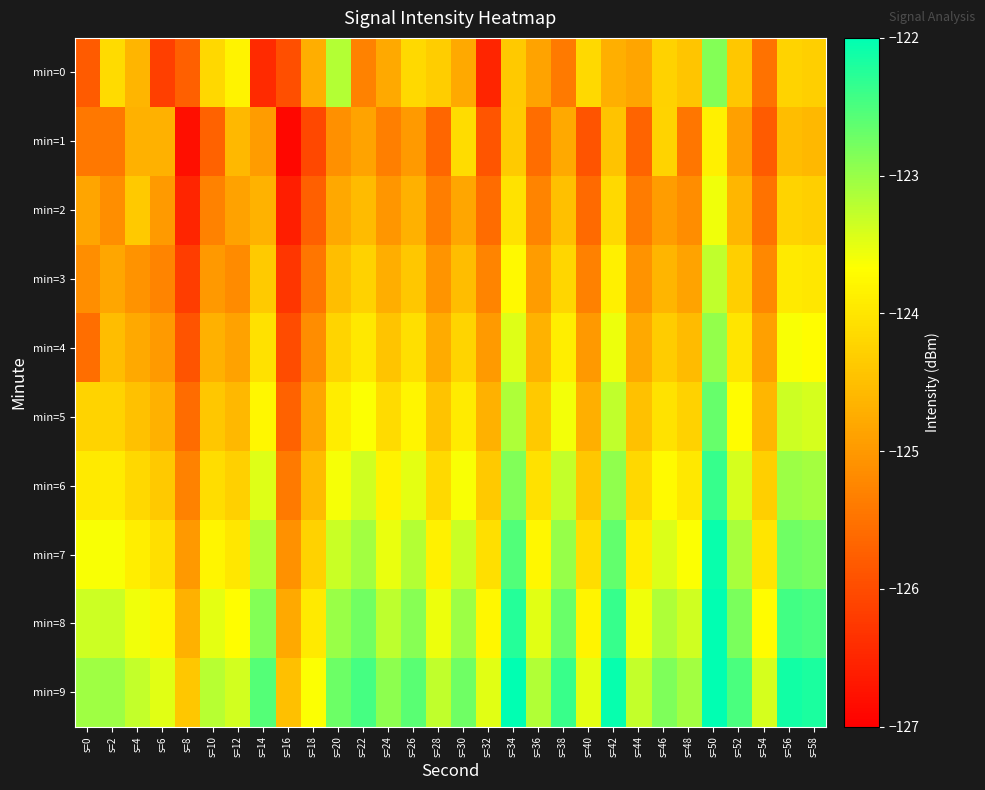

Reading right to left, what are all the values shown in this chart?

min=0: s=58=-124.3	s=56=-124.2	s=54=-125.5	s=52=-124.4	s=50=-122.9	s=48=-124.4	s=46=-124.3	s=44=-124.8	s=42=-124.7	s=40=-124.1	s=38=-125.4	s=36=-124.9	s=34=-124.4	s=32=-126.5	s=30=-124.8	s=28=-124.3	s=26=-124.2	s=24=-124.8	s=22=-125.3	s=20=-123.2	s=18=-124.7	s=16=-125.9	s=14=-126.4	s=12=-123.8	s=10=-124.2	s=8=-125.7	s=6=-126.2	s=4=-124.6	s=2=-124.1	s=0=-125.8
min=1: s=58=-124.6	s=56=-124.5	s=54=-125.8	s=52=-124.9	s=50=-123.9	s=48=-125.5	s=46=-124.2	s=44=-125.7	s=42=-124.5	s=40=-125.9	s=38=-124.8	s=36=-125.6	s=34=-124.3	s=32=-125.9	s=30=-124.1	s=28=-125.7	s=26=-125.0	s=24=-125.3	s=22=-124.9	s=20=-125.1	s=18=-126.0	s=16=-126.9	s=14=-125.0	s=12=-124.6	s=10=-125.7	s=8=-126.8	s=6=-124.7	s=4=-124.7	s=2=-125.4	s=0=-125.4
min=2: s=58=-124.3	s=56=-124.2	s=54=-125.5	s=52=-124.6	s=50=-123.6	s=48=-125.2	s=46=-124.9	s=44=-125.4	s=42=-124.2	s=40=-125.6	s=38=-124.5	s=36=-125.3	s=34=-124.0	s=32=-125.6	s=30=-124.8	s=28=-125.4	s=26=-124.7	s=24=-125.0	s=22=-124.6	s=20=-124.8	s=18=-125.7	s=16=-126.6	s=14=-124.7	s=12=-124.9	s=10=-125.3	s=8=-126.5	s=6=-125.0	s=4=-124.4	s=2=-125.1	s=0=-124.8
min=3: s=58=-124.0	s=56=-123.9	s=54=-125.2	s=52=-124.3	s=50=-123.3	s=48=-124.9	s=46=-124.6	s=44=-125.1	s=42=-123.9	s=40=-125.3	s=38=-124.2	s=36=-125.0	s=34=-123.7	s=32=-125.3	s=30=-124.5	s=28=-125.1	s=26=-124.4	s=24=-124.7	s=22=-124.3	s=20=-124.5	s=18=-125.4	s=16=-126.3	s=14=-124.4	s=12=-125.2	s=10=-125.0	s=8=-126.2	s=6=-125.3	s=4=-125.1	s=2=-124.8	s=0=-125.1
min=4: s=58=-123.7	s=56=-123.6	s=54=-124.9	s=52=-124.0	s=50=-123.0	s=48=-124.6	s=46=-124.3	s=44=-124.8	s=42=-123.6	s=40=-125.0	s=38=-123.9	s=36=-124.7	s=34=-123.4	s=32=-125.0	s=30=-124.2	s=28=-124.8	s=26=-124.1	s=24=-124.4	s=22=-124.0	s=20=-124.2	s=18=-125.1	s=16=-126.0	s=14=-124.1	s=12=-124.9	s=10=-124.7	s=8=-125.9	s=6=-125.0	s=4=-124.8	s=2=-124.5	s=0=-125.5
min=5: s=58=-123.4	s=56=-123.3	s=54=-124.6	s=52=-123.7	s=50=-122.7	s=48=-124.3	s=46=-124.0	s=44=-124.5	s=42=-123.3	s=40=-124.7	s=38=-123.6	s=36=-124.4	s=34=-123.1	s=32=-124.7	s=30=-123.9	s=28=-124.5	s=26=-123.8	s=24=-124.1	s=22=-123.7	s=20=-123.9	s=18=-124.8	s=16=-125.7	s=14=-123.8	s=12=-124.6	s=10=-124.4	s=8=-125.6	s=6=-124.7	s=4=-124.5	s=2=-124.2	s=0=-124.2
min=6: s=58=-123.1	s=56=-123.0	s=54=-124.3	s=52=-123.4	s=50=-122.4	s=48=-124.0	s=46=-123.7	s=44=-124.2	s=42=-123.0	s=40=-124.4	s=38=-123.3	s=36=-124.1	s=34=-122.8	s=32=-124.4	s=30=-123.6	s=28=-124.2	s=26=-123.5	s=24=-123.8	s=22=-123.4	s=20=-123.6	s=18=-124.5	s=16=-125.4	s=14=-123.5	s=12=-124.3	s=10=-124.1	s=8=-125.3	s=6=-124.4	s=4=-124.2	s=2=-123.9	s=0=-123.9
min=7: s=58=-122.8	s=56=-122.7	s=54=-124.0	s=52=-123.1	s=50=-122.1	s=48=-123.7	s=46=-123.4	s=44=-123.9	s=42=-122.7	s=40=-124.1	s=38=-123.0	s=36=-123.8	s=34=-122.5	s=32=-124.1	s=30=-123.3	s=28=-123.9	s=26=-123.2	s=24=-123.5	s=22=-123.1	s=20=-123.3	s=18=-124.2	s=16=-125.1	s=14=-123.2	s=12=-124.0	s=10=-123.8	s=8=-125.0	s=6=-124.1	s=4=-123.9	s=2=-123.6	s=0=-123.6
min=8: s=58=-122.5	s=56=-122.4	s=54=-123.7	s=52=-122.8	s=50=-121.8	s=48=-123.4	s=46=-123.1	s=44=-123.6	s=42=-122.4	s=40=-123.8	s=38=-122.7	s=36=-123.5	s=34=-122.2	s=32=-123.8	s=30=-123.0	s=28=-123.6	s=26=-122.9	s=24=-123.2	s=22=-122.8	s=20=-123.0	s=18=-123.9	s=16=-124.8	s=14=-122.9	s=12=-123.7	s=10=-123.5	s=8=-124.7	s=6=-123.8	s=4=-123.6	s=2=-123.3	s=0=-123.3
min=9: s=58=-122.2	s=56=-122.1	s=54=-123.4	s=52=-122.5	s=50=-121.5	s=48=-123.1	s=46=-122.8	s=44=-123.3	s=42=-122.1	s=40=-123.5	s=38=-122.4	s=36=-123.2	s=34=-121.9	s=32=-123.5	s=30=-122.7	s=28=-123.3	s=26=-122.6	s=24=-122.9	s=22=-122.5	s=20=-122.7	s=18=-123.6	s=16=-124.5	s=14=-122.6	s=12=-123.4	s=10=-123.2	s=8=-124.4	s=6=-123.5	s=4=-123.3	s=2=-123.0	s=0=-123.0